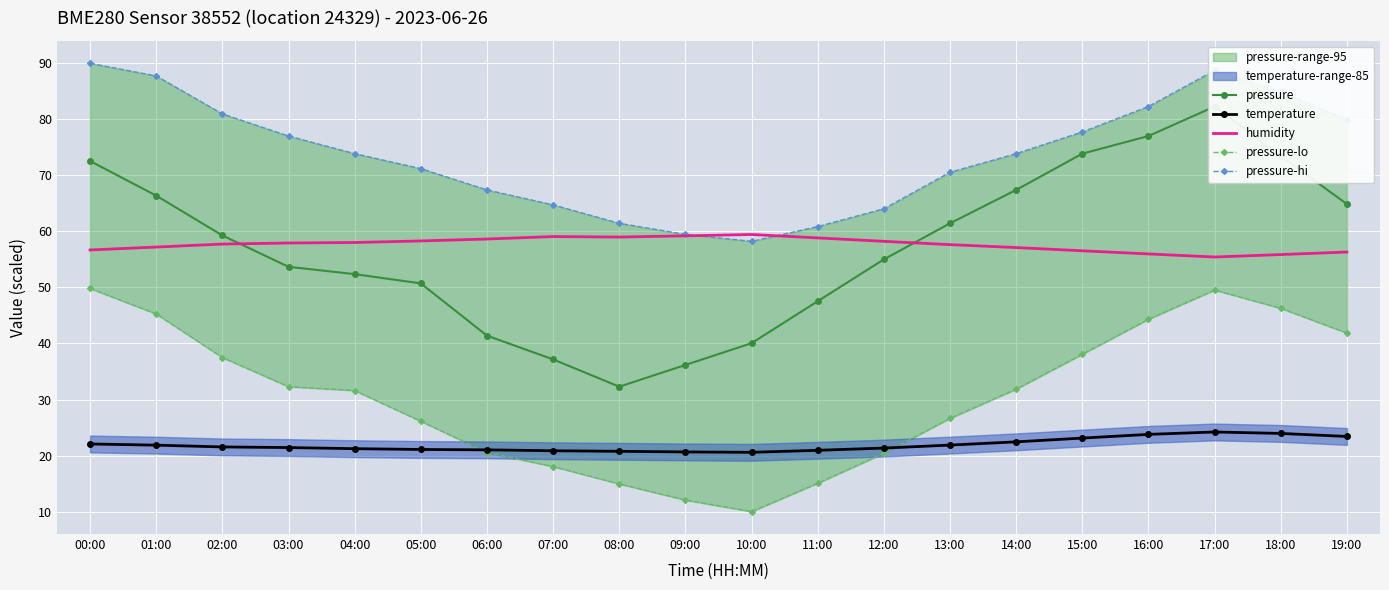

Which category has the highest value across all series?

00:00